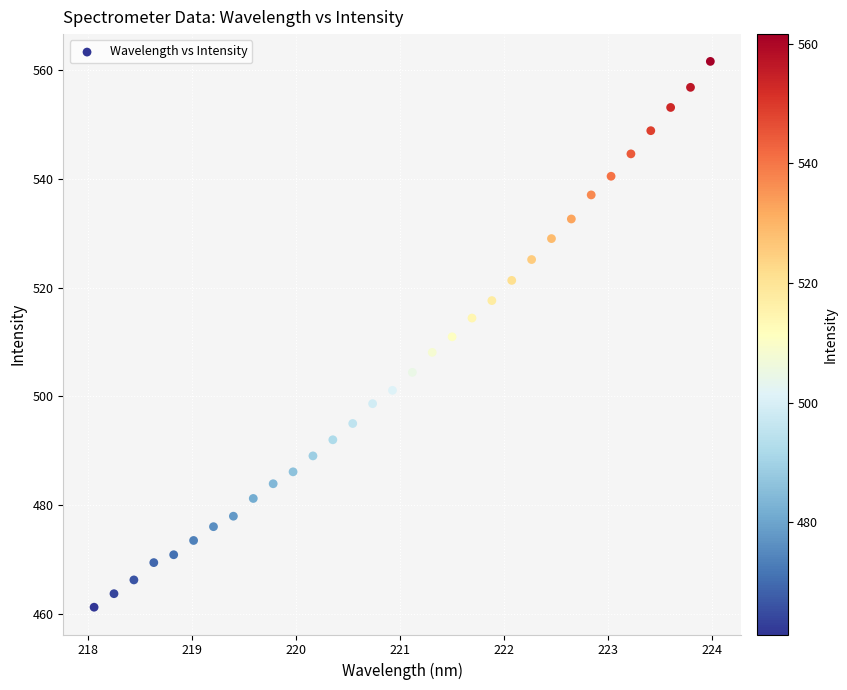

What is the range of X values (max minus min)?

5.9